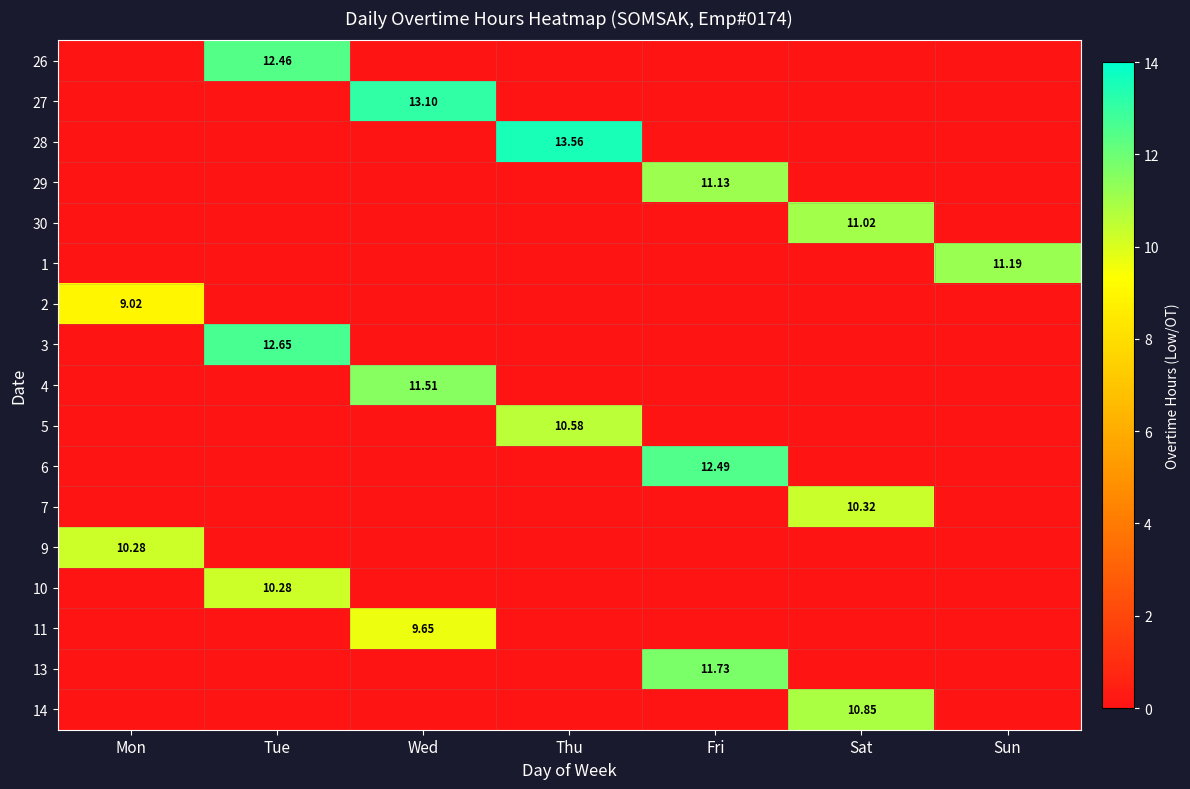

What is the total value across all series at Tue?

35.4